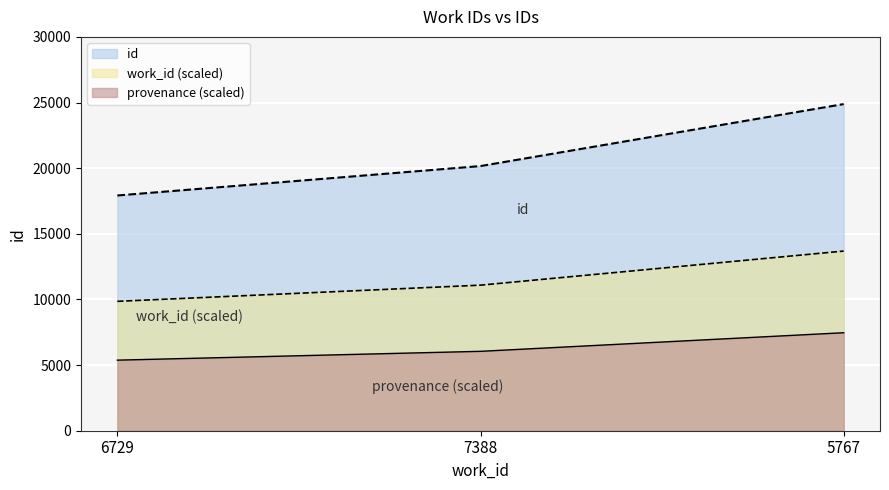

List the labels in order of value, smallest first.

6729, 7388, 5767